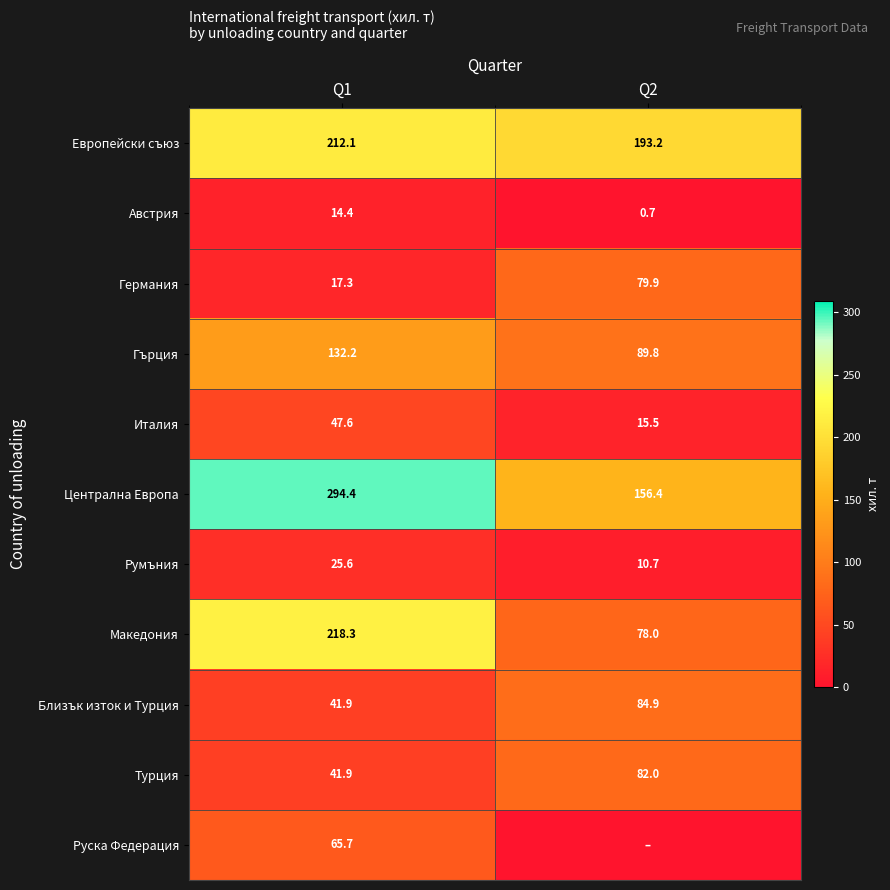

Rank the categories by Турция value from lowest to highest.

Q1, Q2